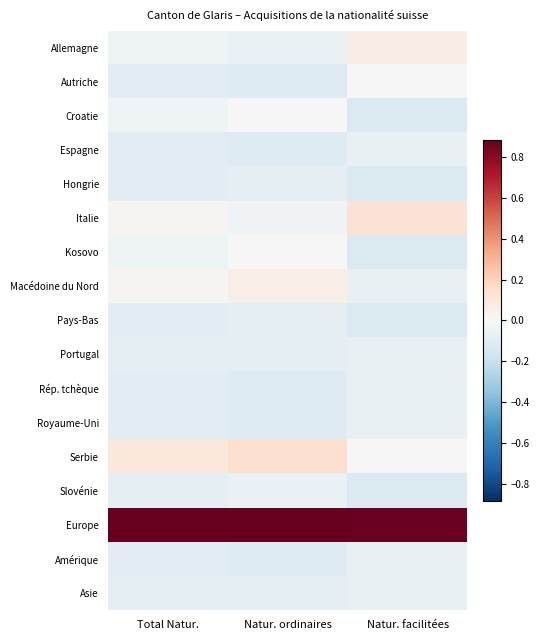

At Natur. facilitées, list the series in order from largest to smallest.

Europe, Italie, Allemagne, Autriche, Serbie, Espagne, Macédoine du Nord, Portugal, Rép. tchèque, Royaume-Uni, Amérique, Asie, Croatie, Hongrie, Kosovo, Pays-Bas, Slovénie